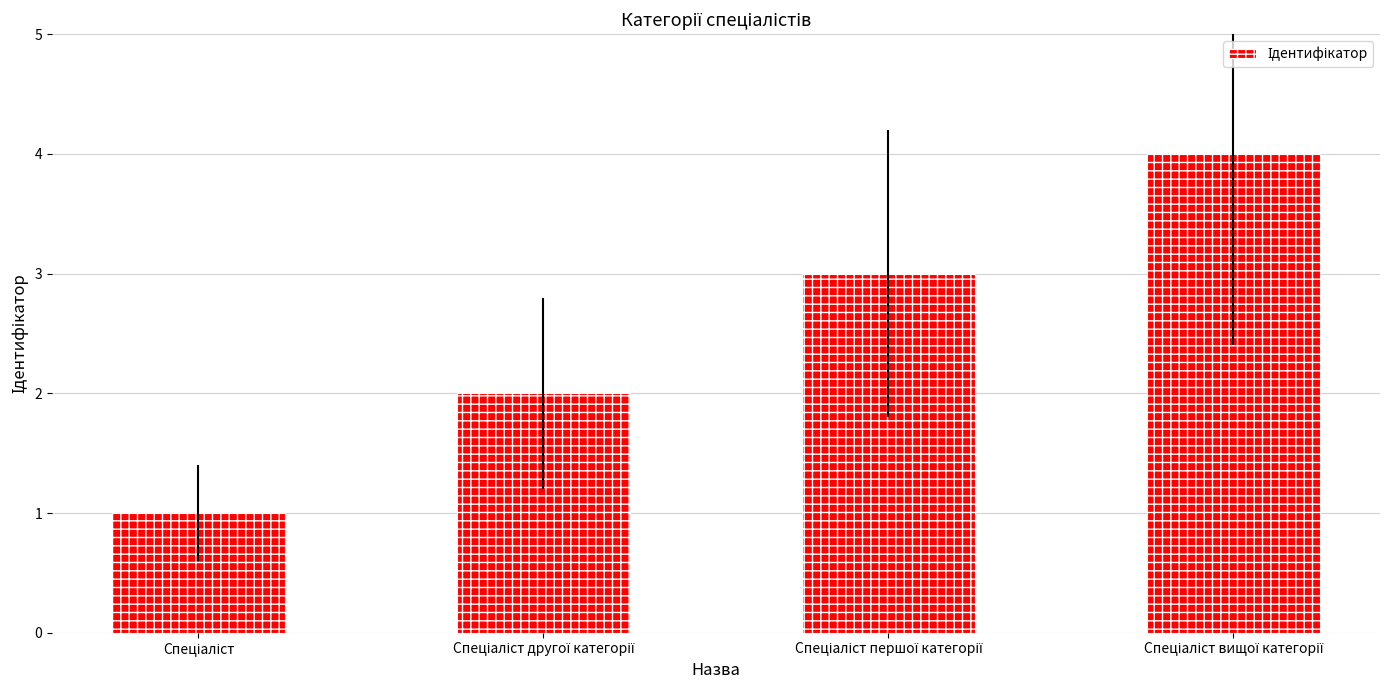

What is the sum of all values?

10